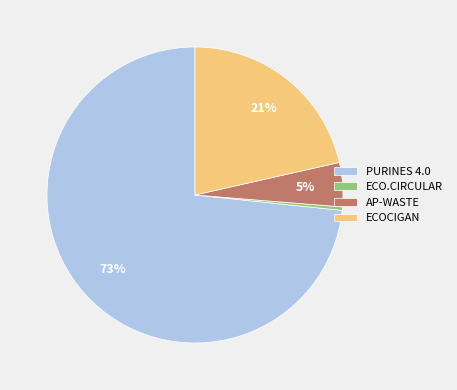

Is the sum of ECOCIGAN and ECO.CIRCULAR greater than half?

No